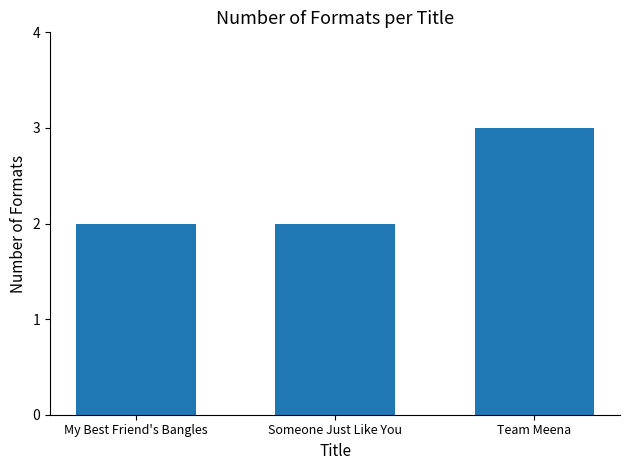

What is the minimum value shown in the chart?

2